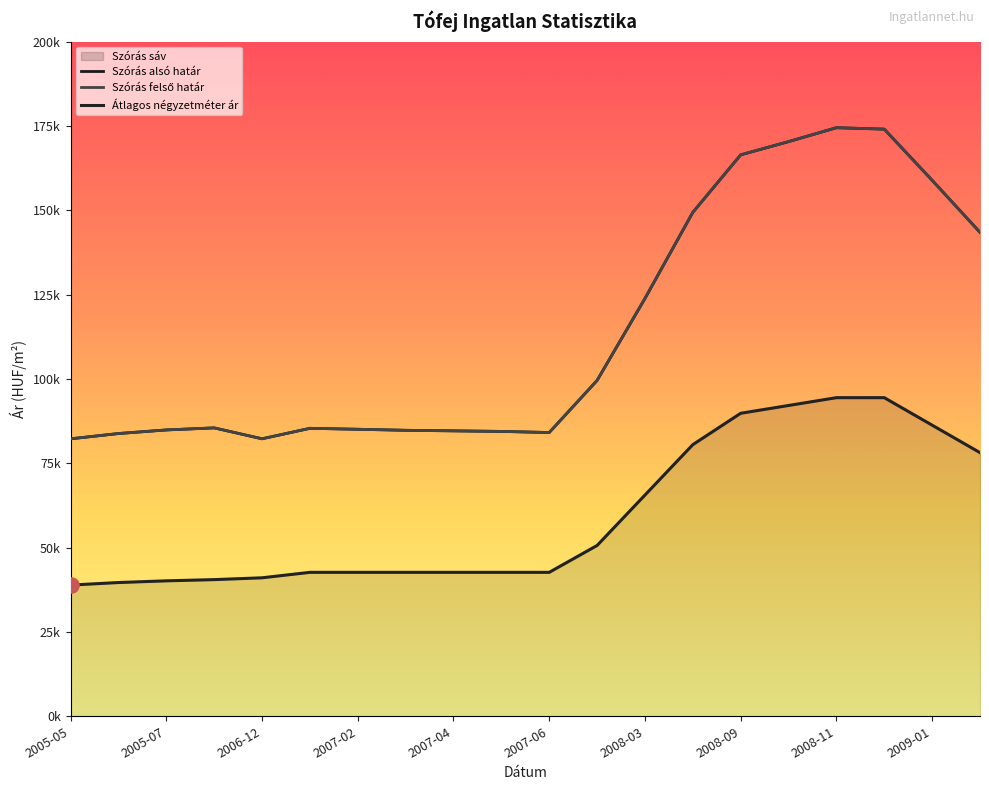

At how many categories does at least one series exceed 90133?

9